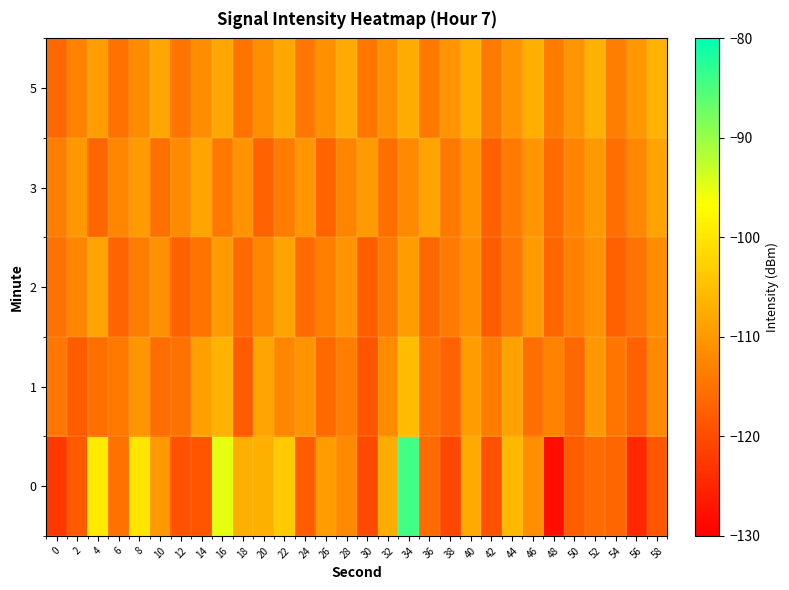

Which category has the highest value across all series?

34